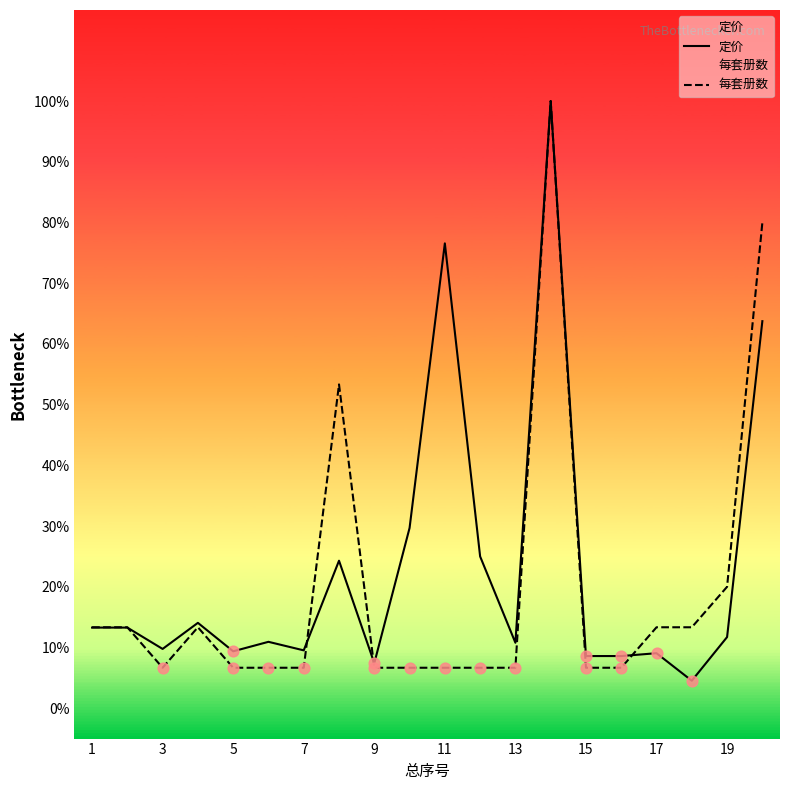

Which series has the widest spread of Y values?

定价